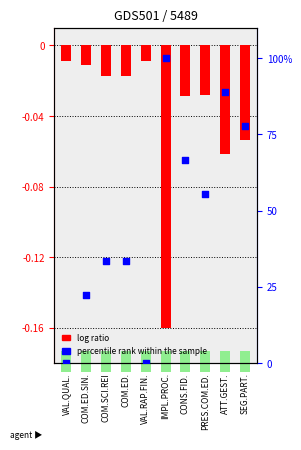

At which category is the sum across all series the highest?

IMPL.PROC.